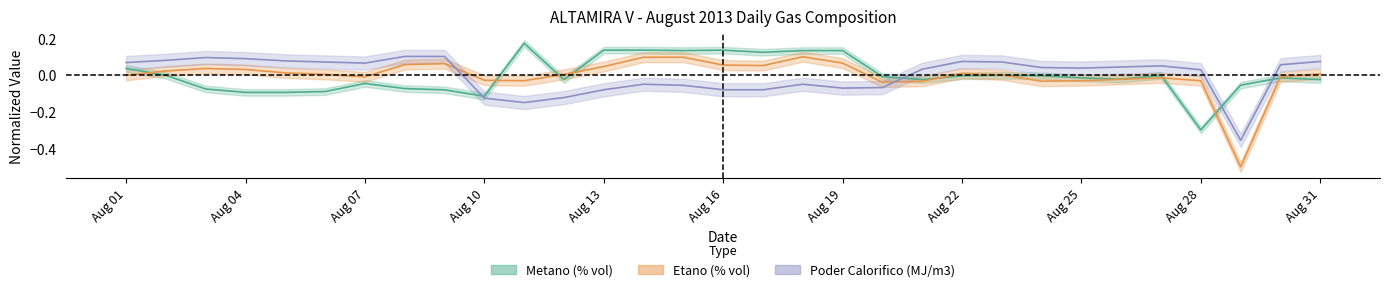

The Poder Calorifico (MJ/m3) series shows -0.0 at 20. True or false?

False